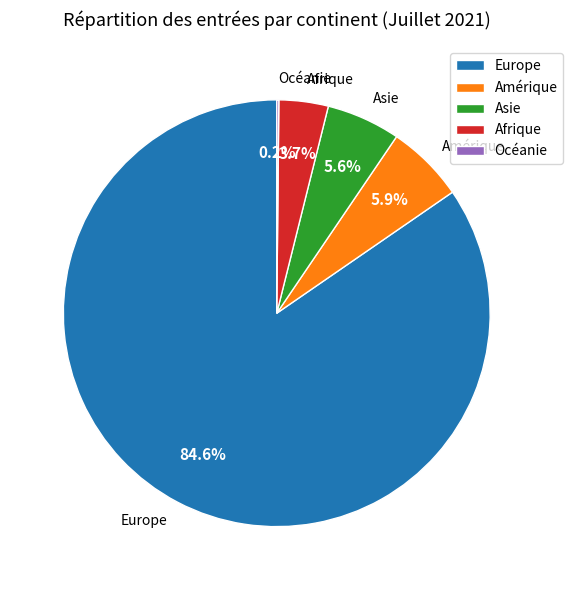

Which slice is the largest?

Europe